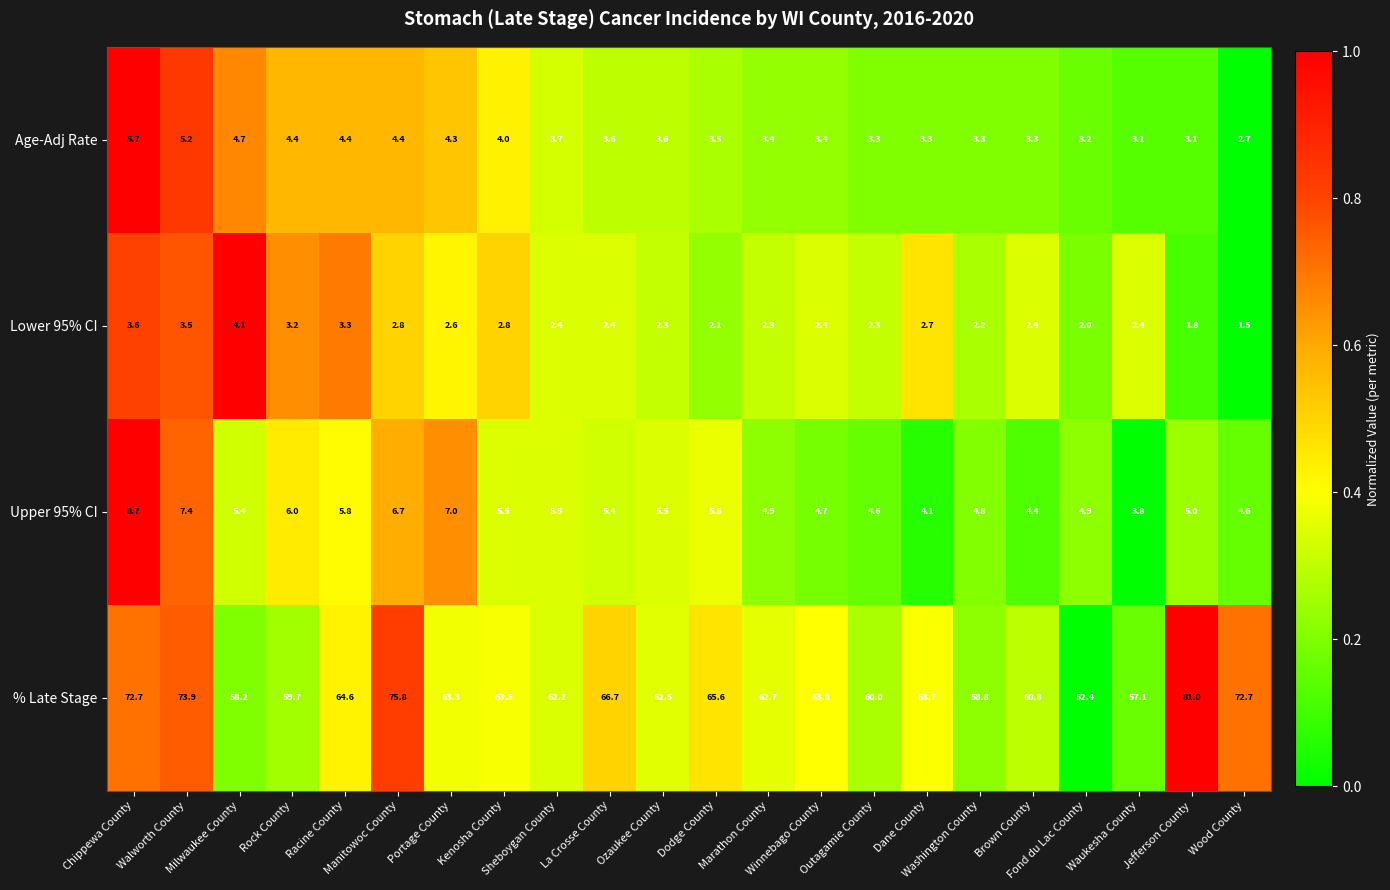

Which series has the widest spread of values?

% Late Stage